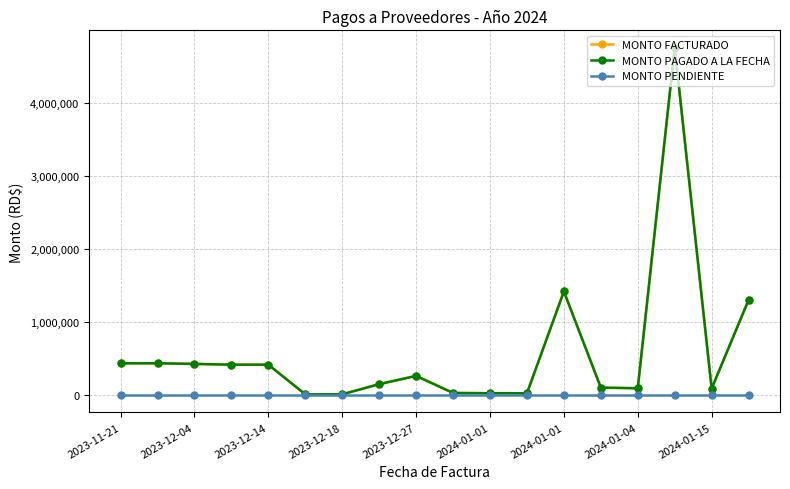

What is the sum of all MONTO FACTURADO values?

10397461.9